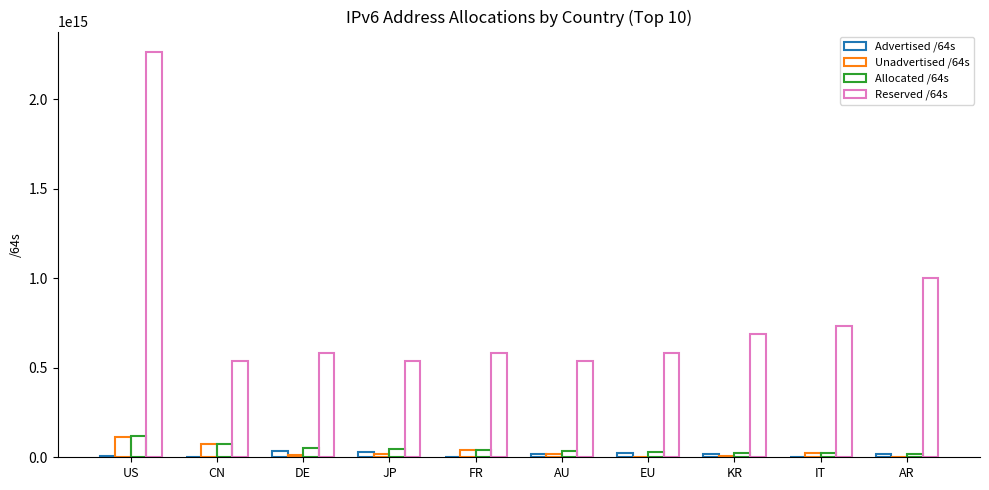

What is the difference between the Reserved /64s values at CN and FR?

43665149067262